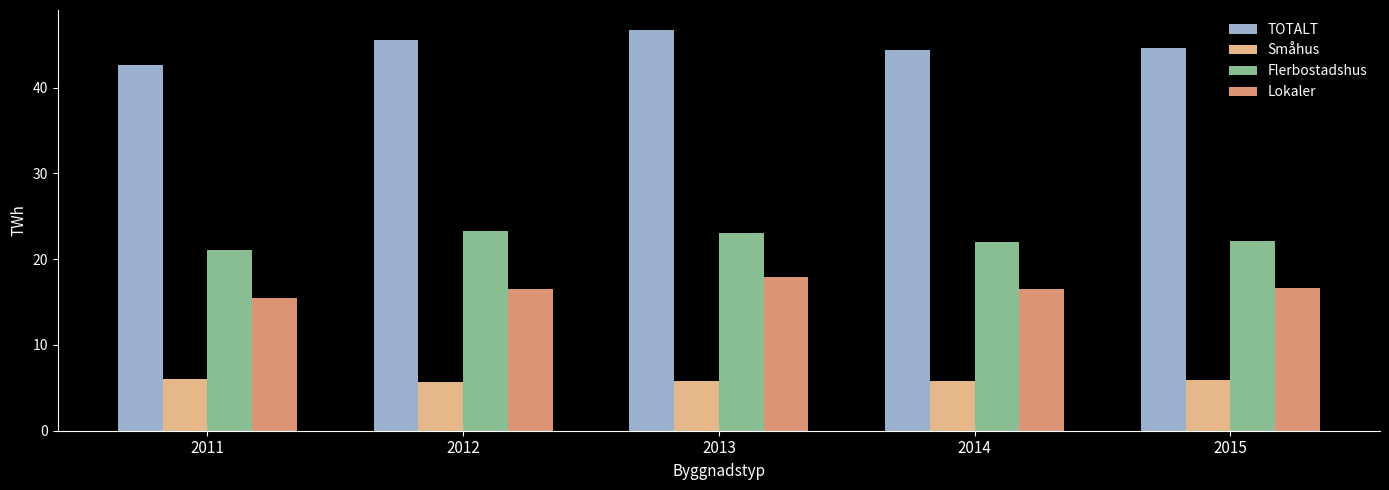

What is the total value across all series at 2012?

91.2